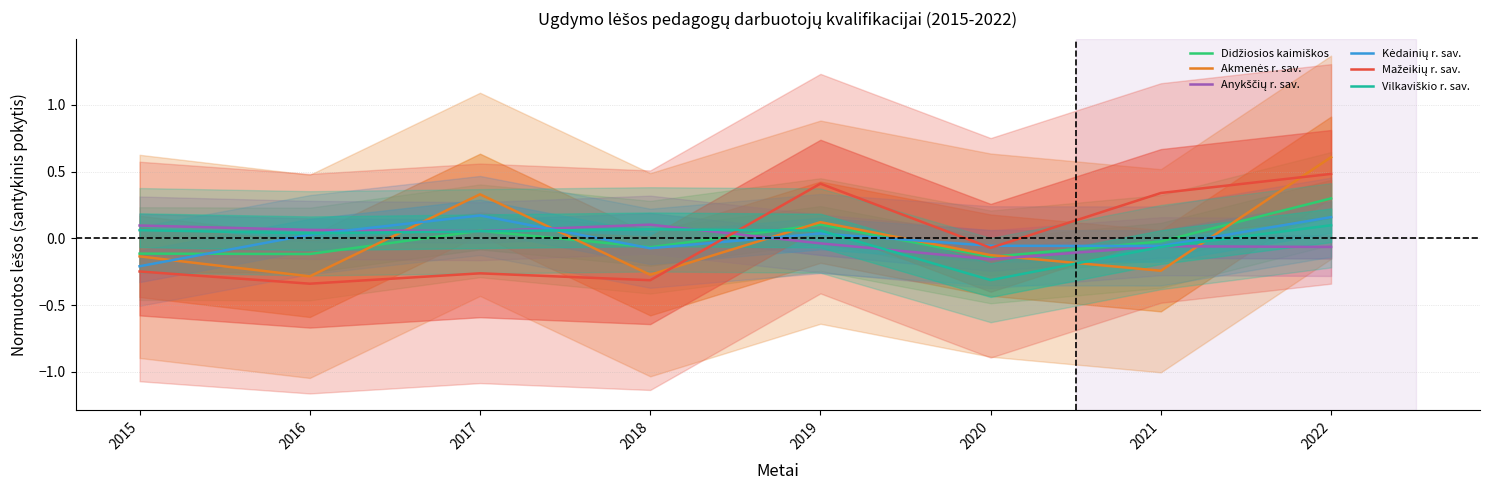

The value of Vilkaviškio r. sav. at 2019 is 0.1. True or false?

True